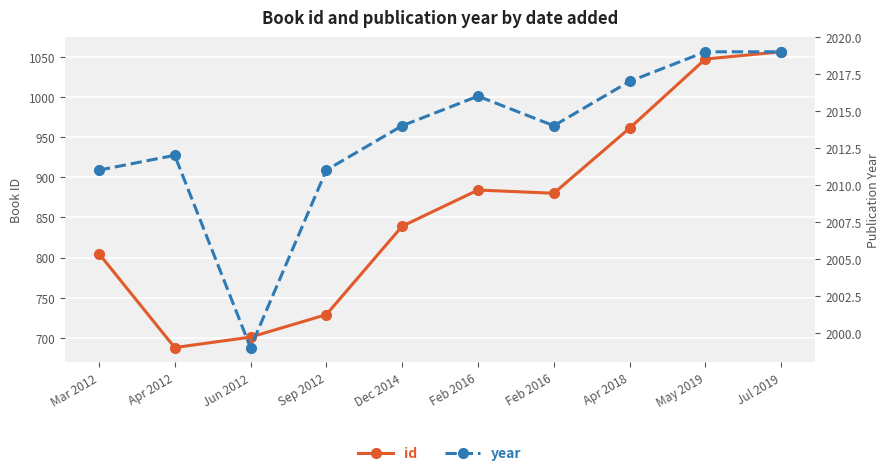

What is the value of the year point at the 5th from the left?

2014